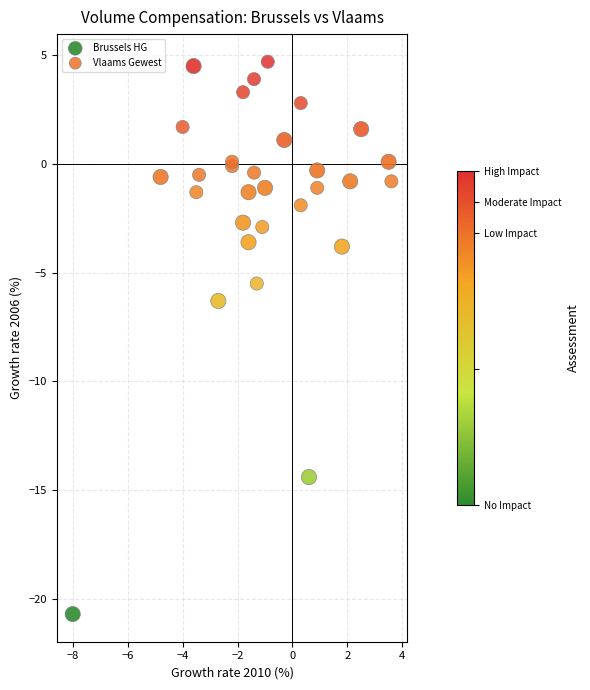

Which series has the widest spread of Y values?

Brussels HG